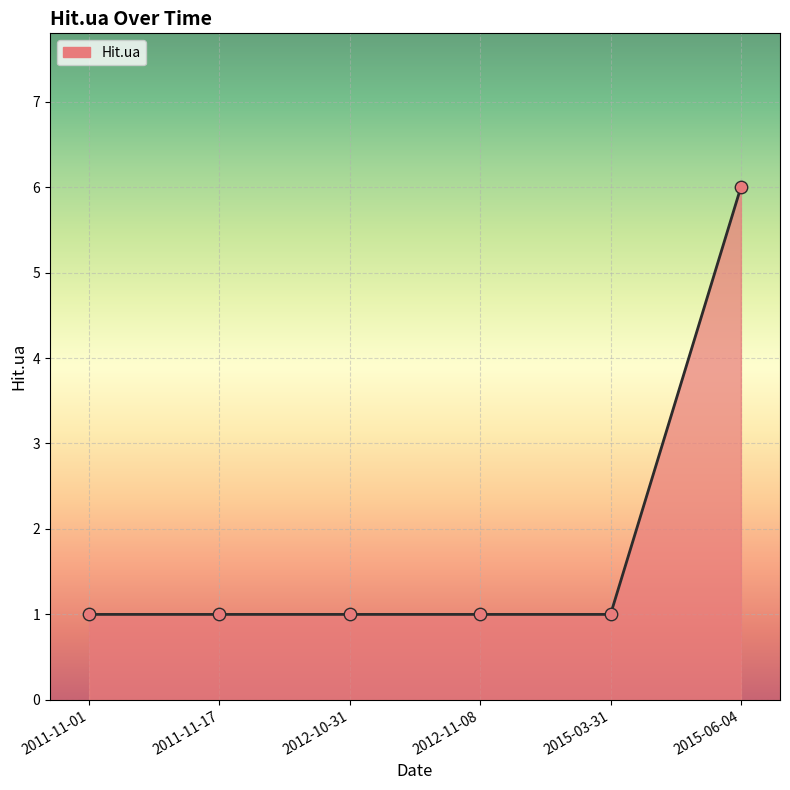

Approximately how many times larger is the value at 2015-06-04 compared to 2015-03-31?

6.0